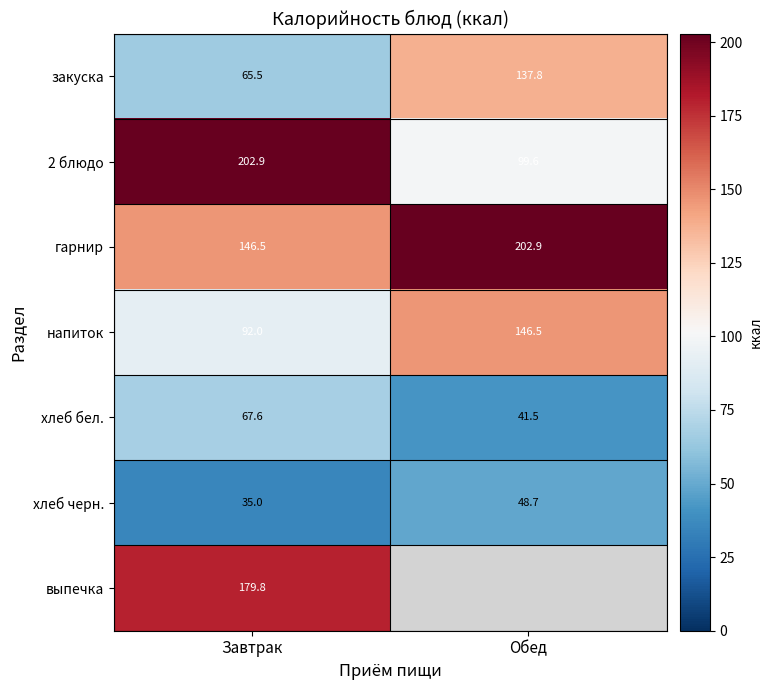

List the labels in order of закуска value, smallest first.

Завтрак, Обед